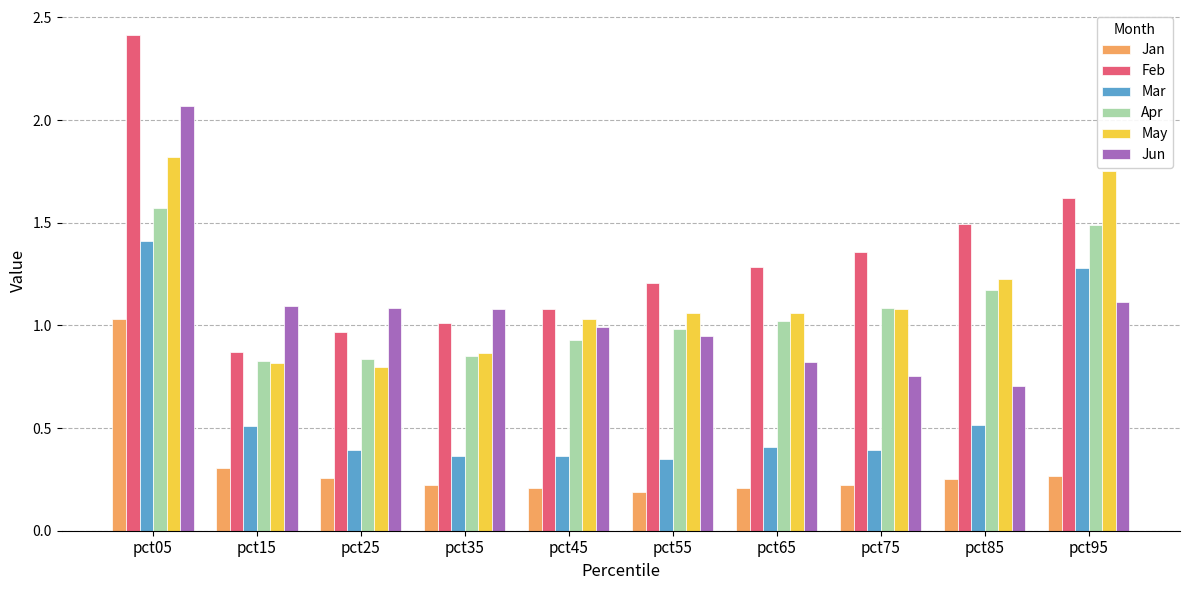

What are all the series names shown in the legend?

Jan, Feb, Mar, Apr, May, Jun